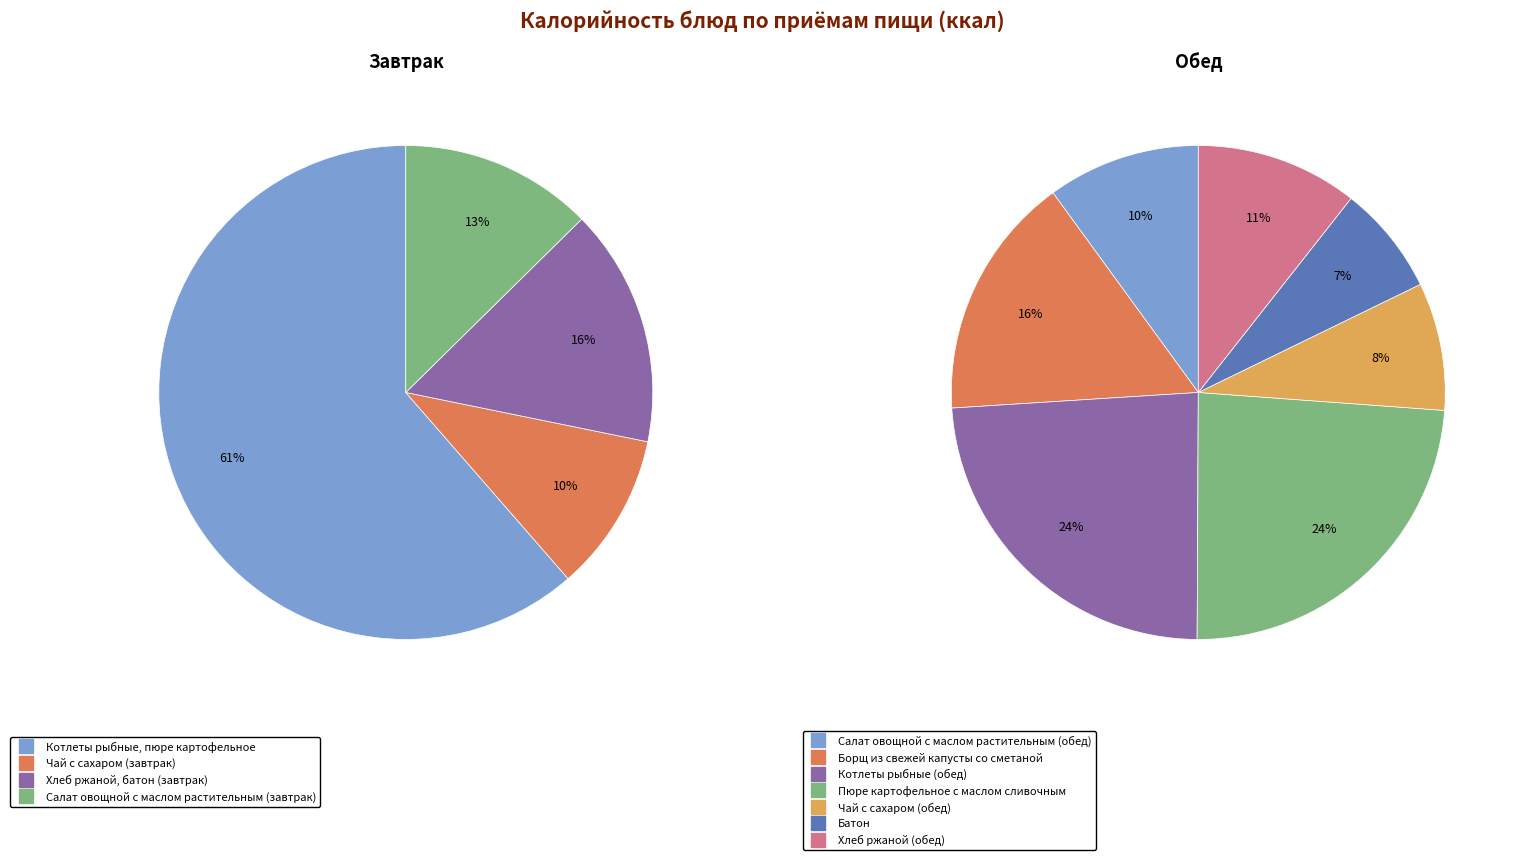

Does Салат овощной с маслом растительным (завтрак) account for over 50% of the chart?

No